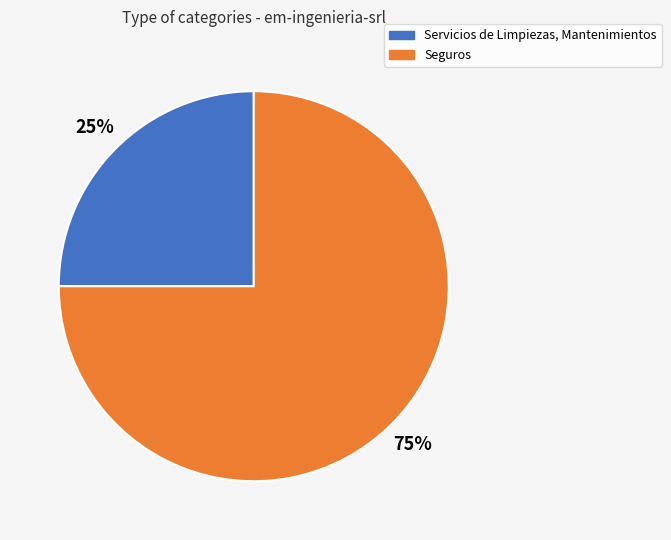

Is it true that Servicios de Limpiezas, Mantenimientos is 25% of the pie?

True